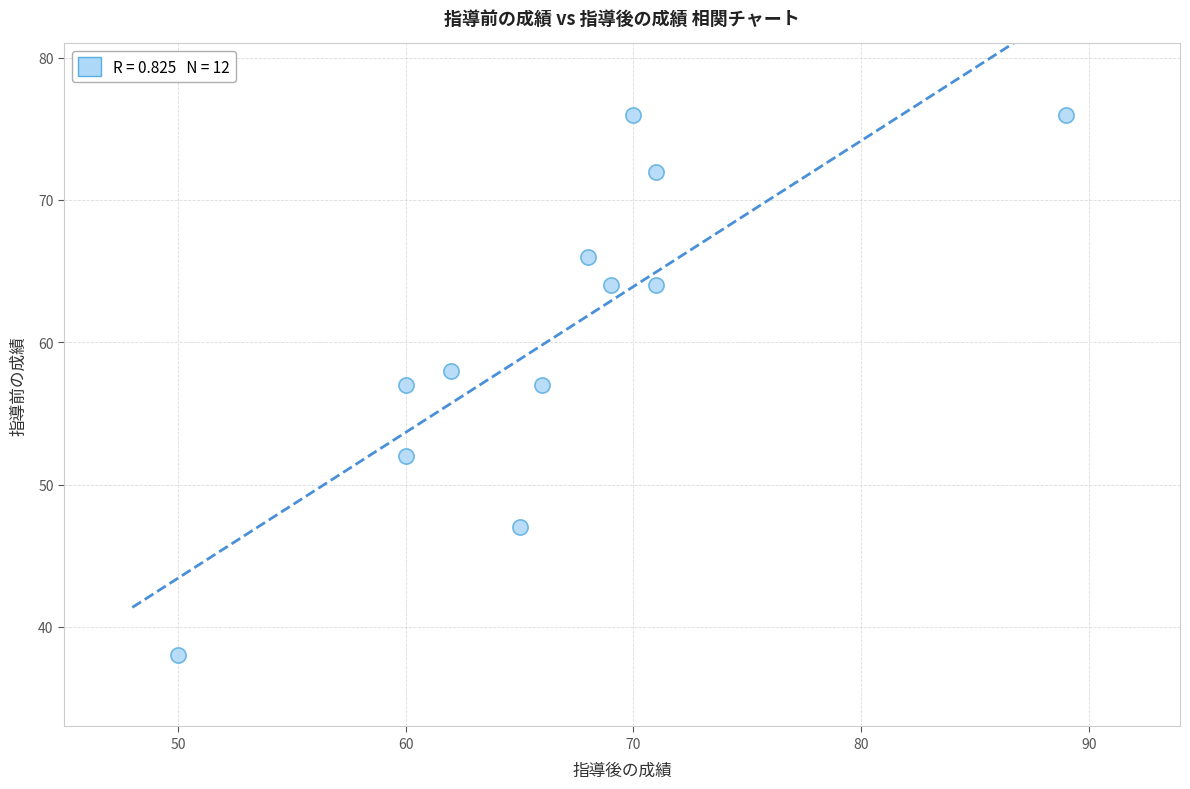

What is the range of X values (max minus min)?

39